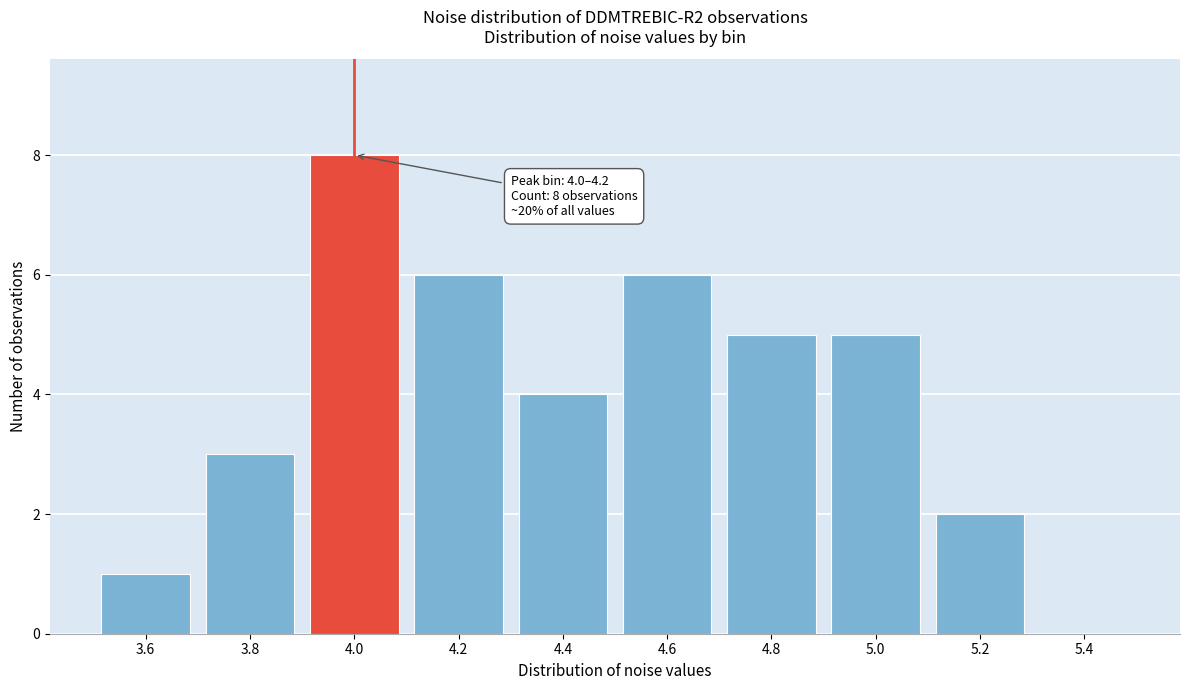

Reading left to right, extract all data points from this chart.

3.6=1	3.8=3	4.0=8	4.2=6	4.4=4	4.6=6	4.8=5	5.0=5	5.2=2	5.4=0